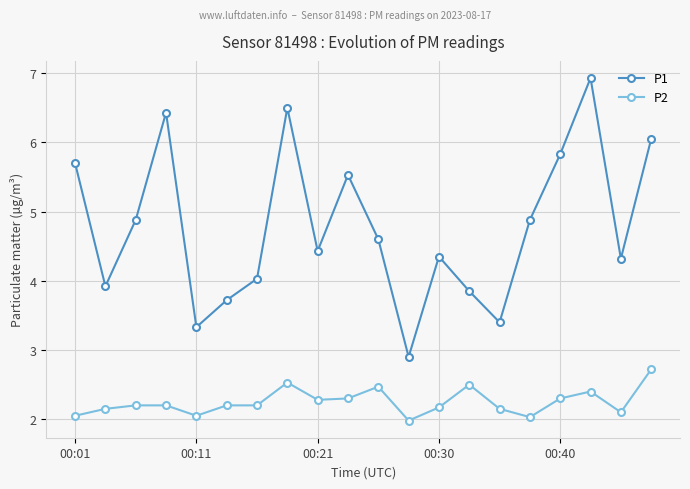

What is the minimum value shown in the chart?

2.0